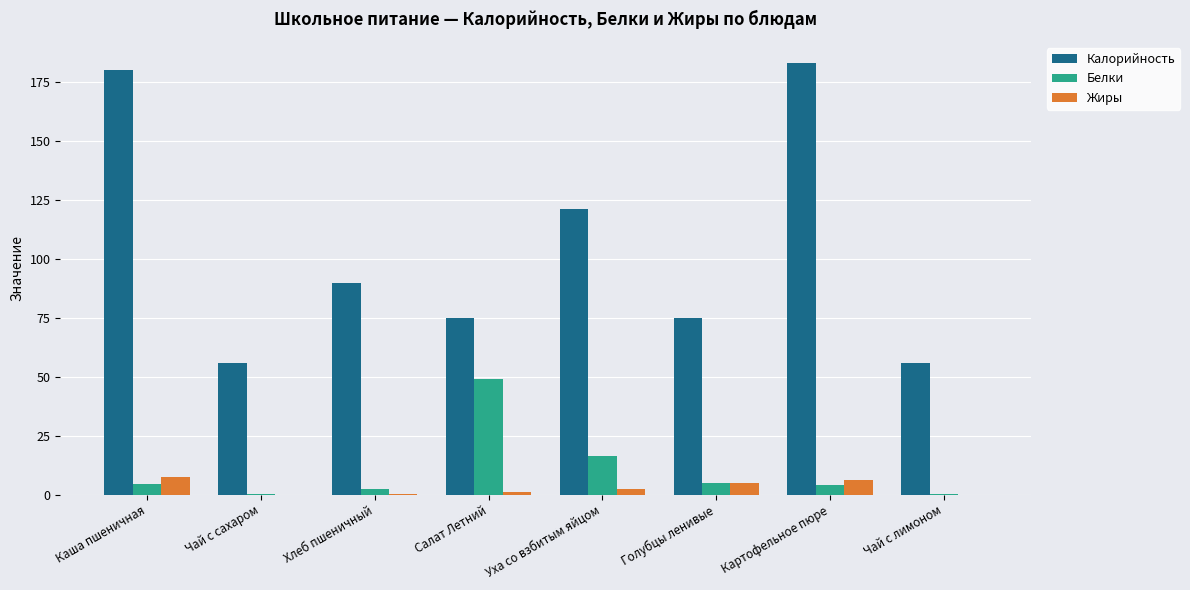

Which series has the largest total across all categories?

Калорийность